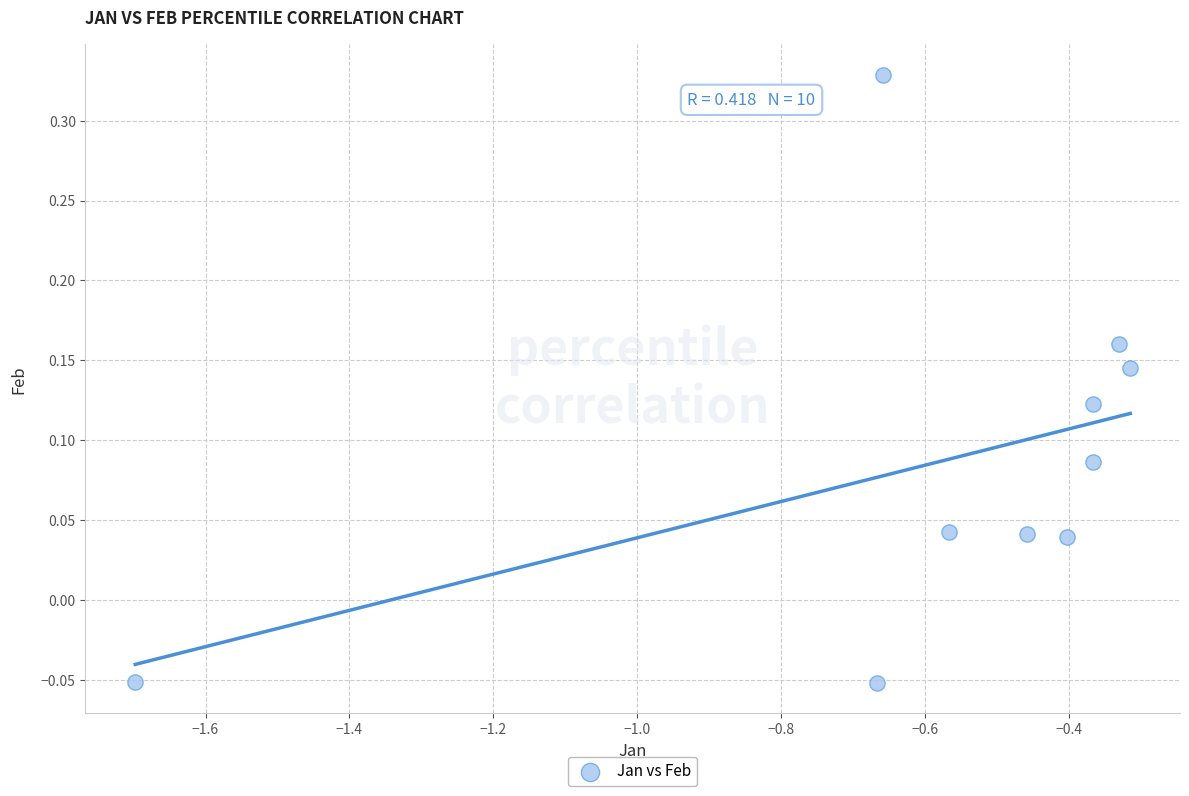

What is the range of Y values (max minus min)?

0.4